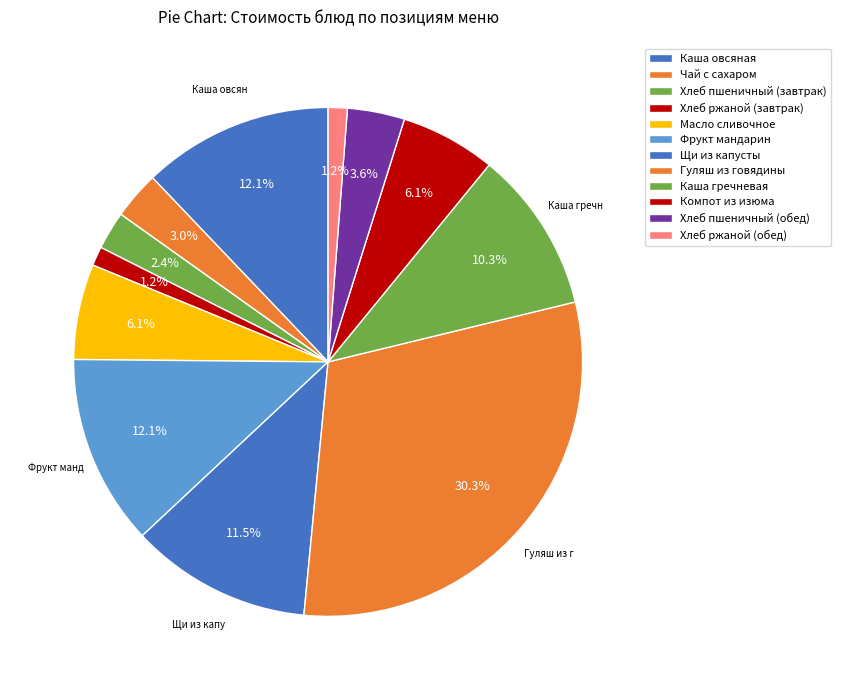

To the nearest percent, what is the difference between the largest and smallest slice percentages?

29%